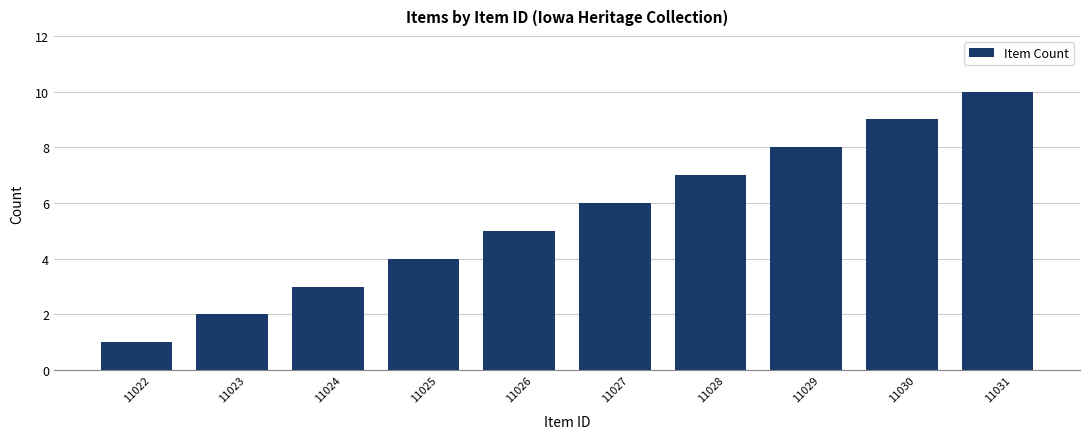

True or false: the data shows 10 at 11031.

True